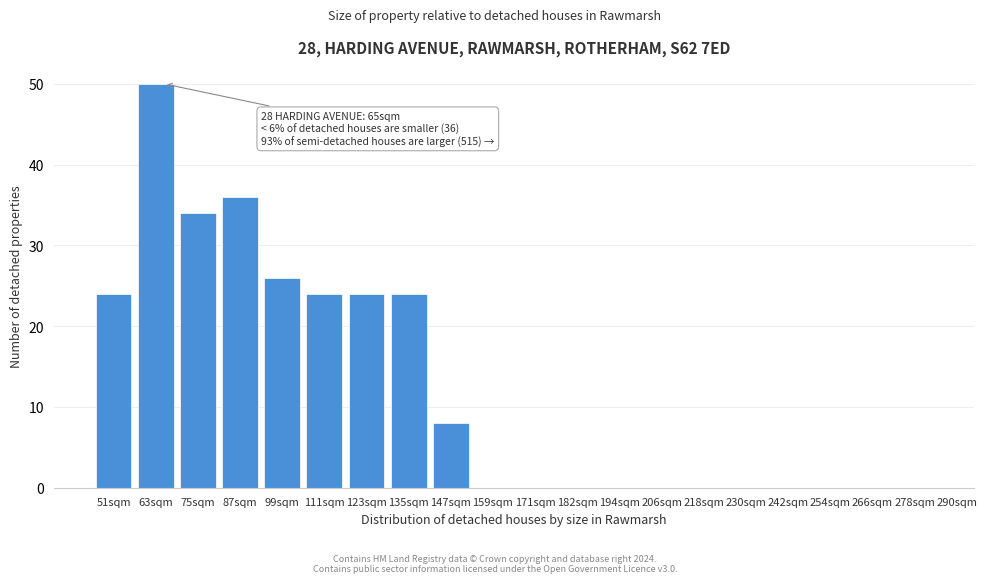

Reading left to right, transcribe all the data shown in this chart.

51sqm=24	63sqm=50	75sqm=34	87sqm=36	99sqm=26	111sqm=24	123sqm=24	135sqm=24	147sqm=8	159sqm=0	171sqm=0	182sqm=0	194sqm=0	206sqm=0	218sqm=0	230sqm=0	242sqm=0	254sqm=0	266sqm=0	278sqm=0